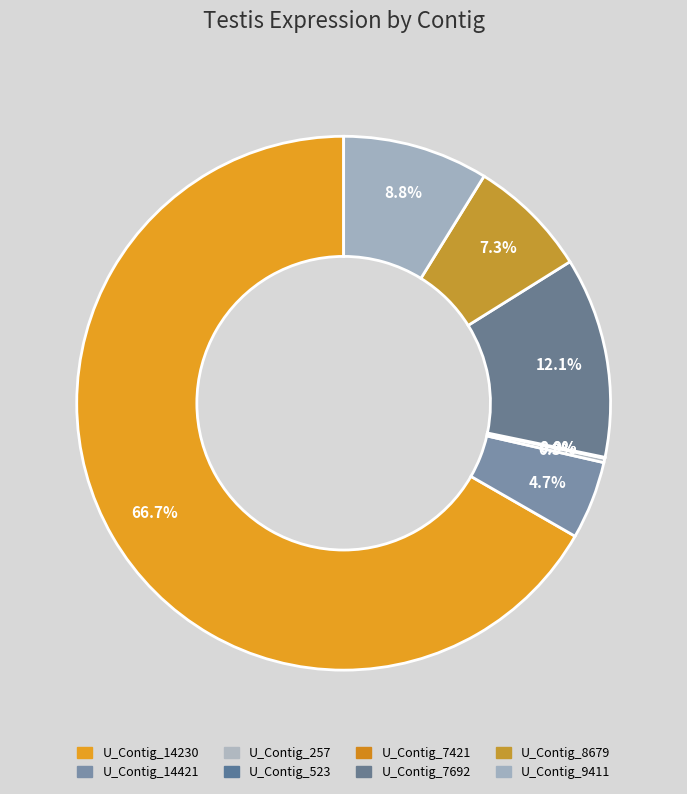

Which category has the biggest portion of the pie?

U_Contig_14230